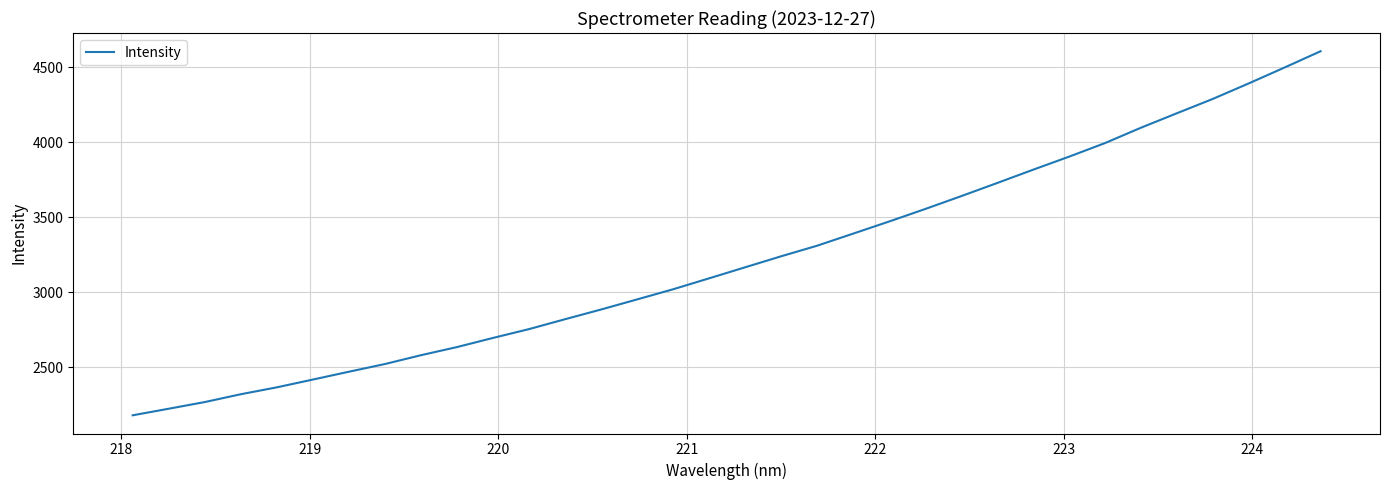

What is the greatest value displayed?

4607.9